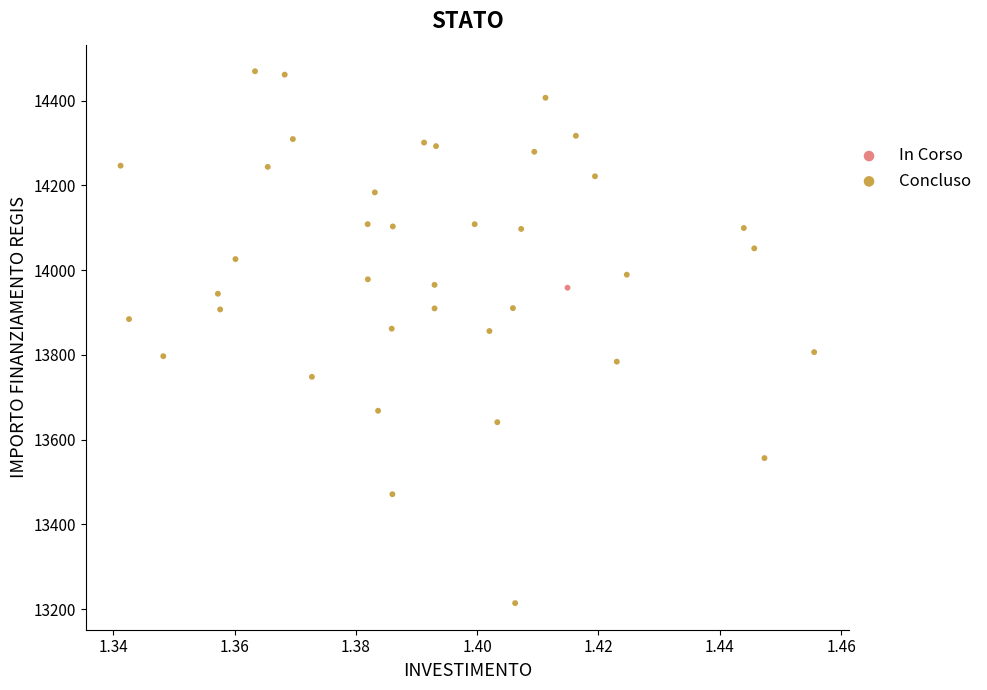

What are all the series names shown in the legend?

In Corso, Concluso